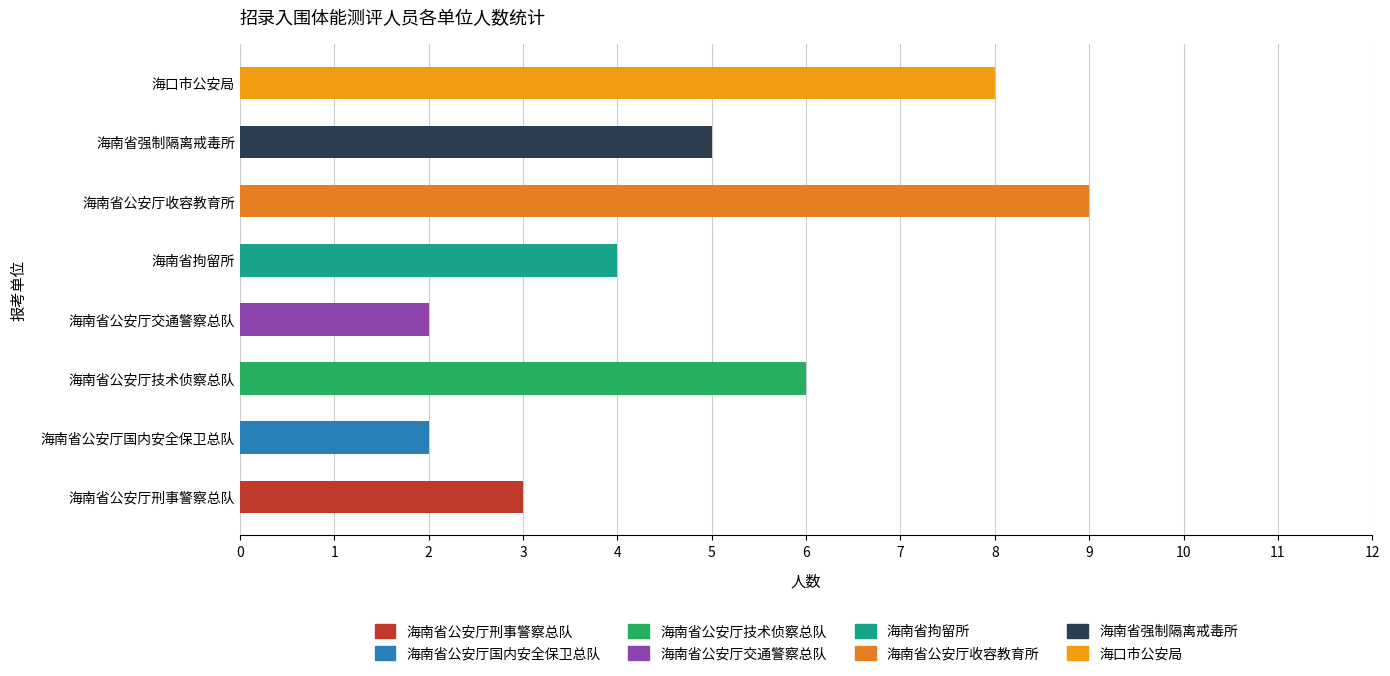

What is the average value?

5